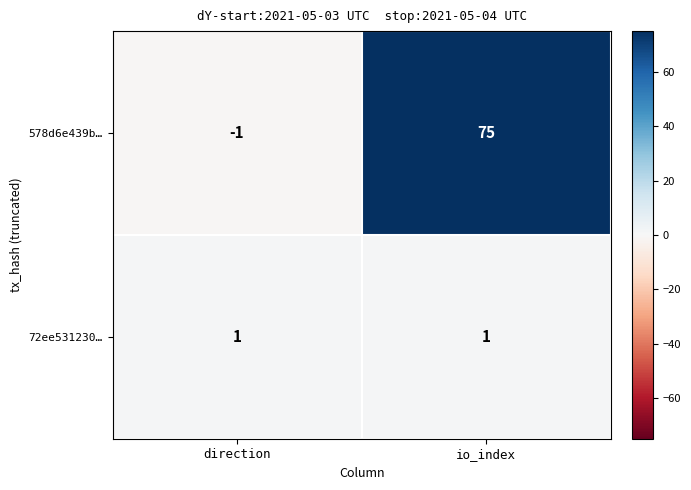

At which category is the sum across all series the highest?

io_index